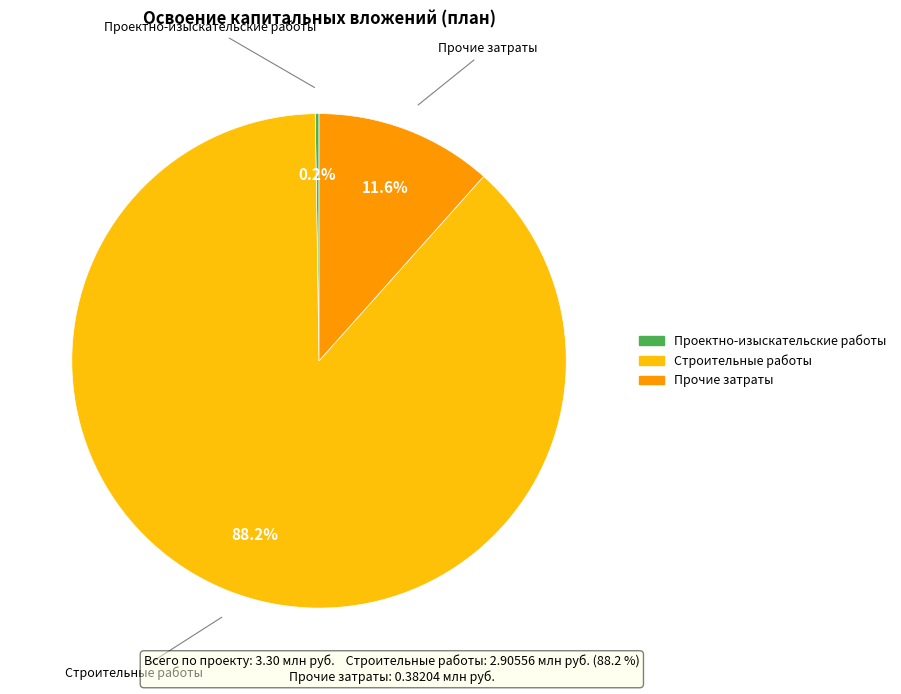

Which slice is the largest?

Строительные работы